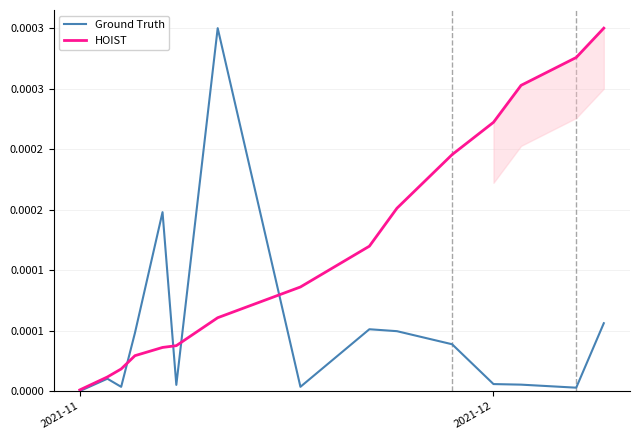

Which series has the largest total across all categories?

HOIST